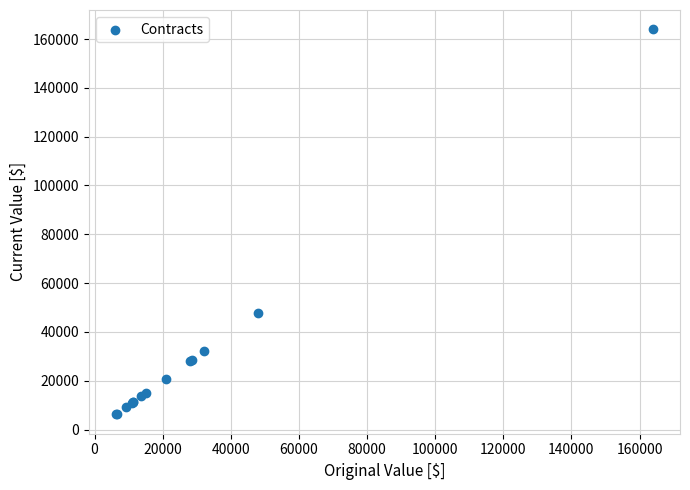

What Y value in the scatter plot is closest to 85089?

47840.0